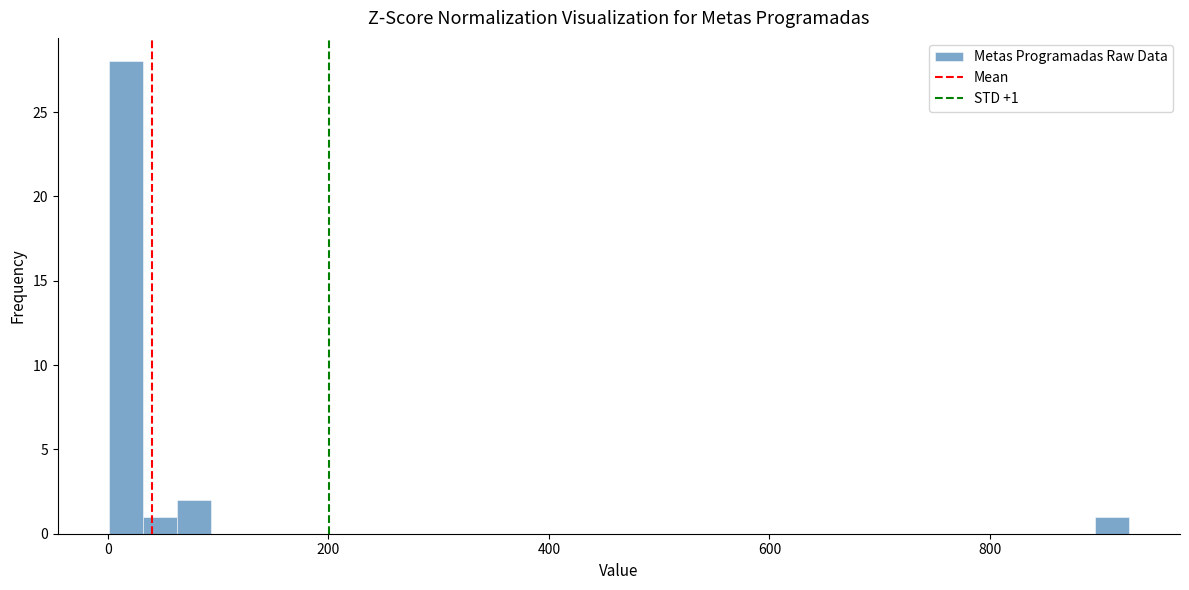

Read against the x-axis, roughly where is the centre of the tallest bar?

20